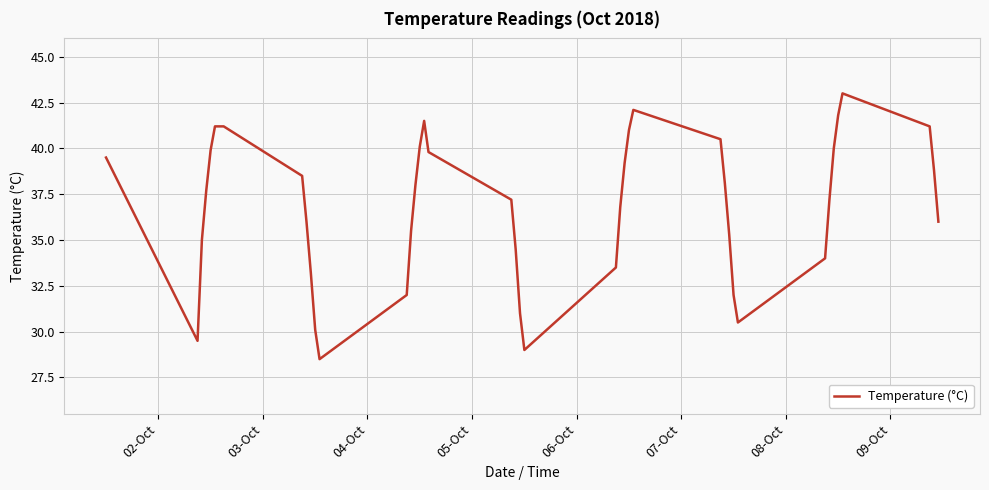

What is the maximum value shown in the chart?

43.0